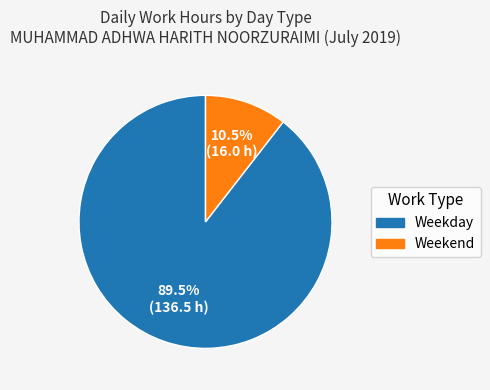

How many segments does this pie chart have?

2